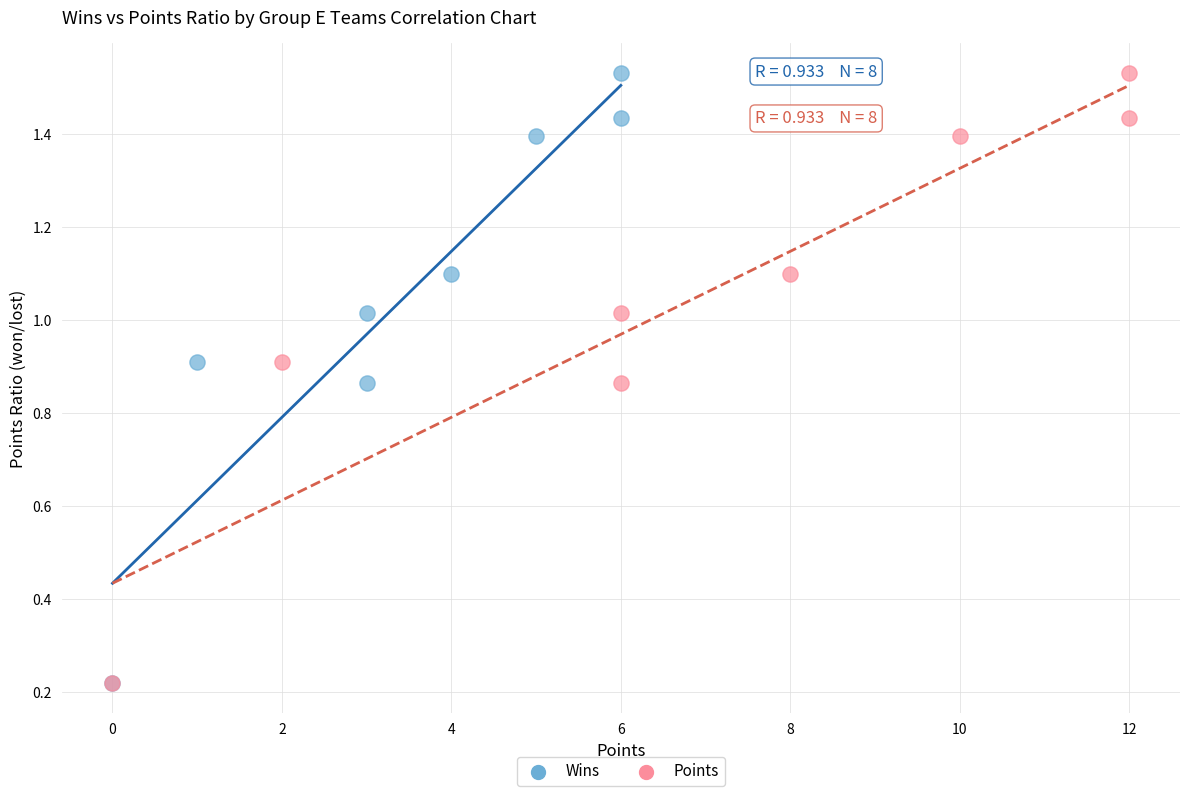

What are all the series names shown in the legend?

Wins, Points